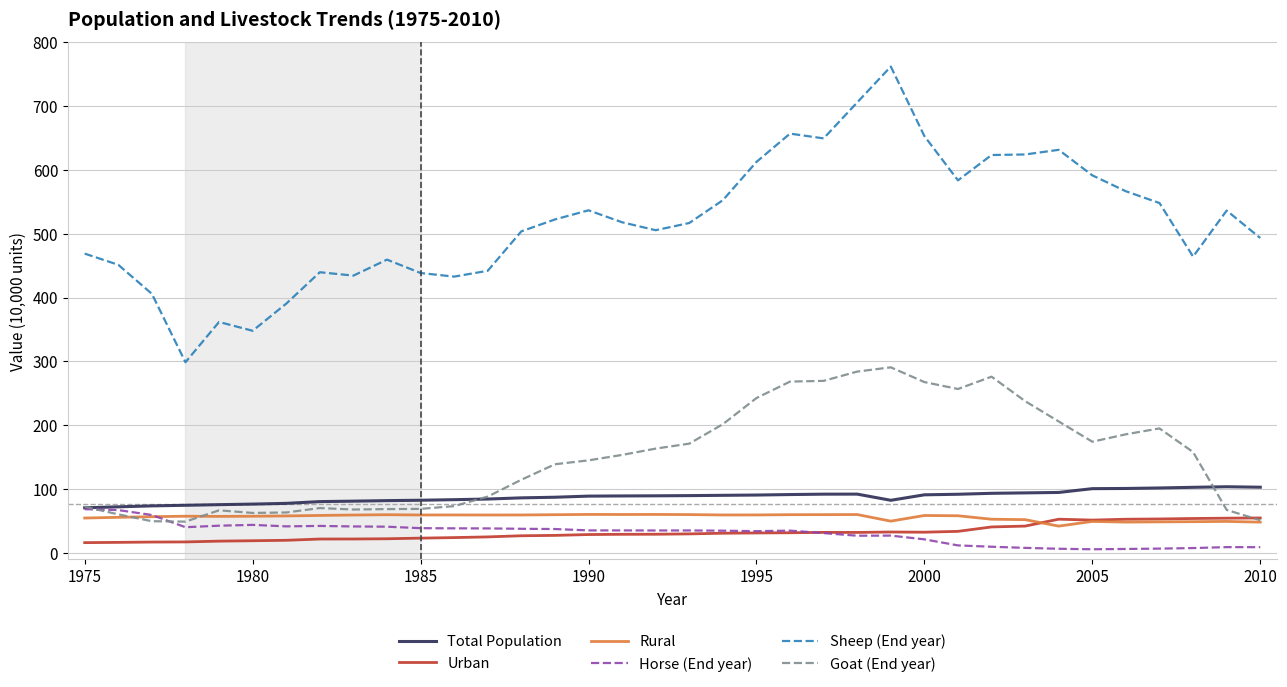

True or false: Sheep (End year) and Total Population cross at least once.

False